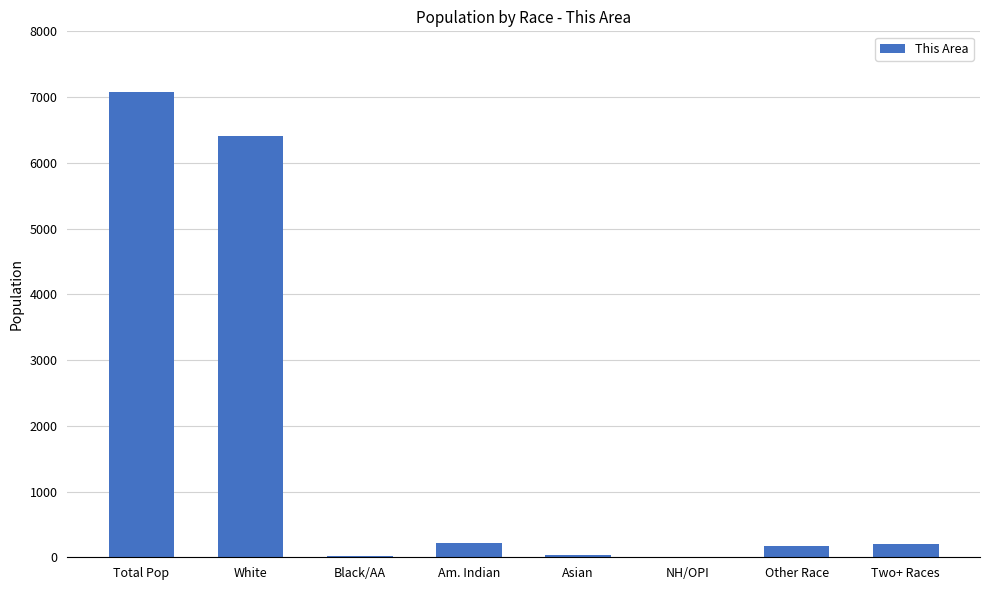

How many data points does each series have?

8